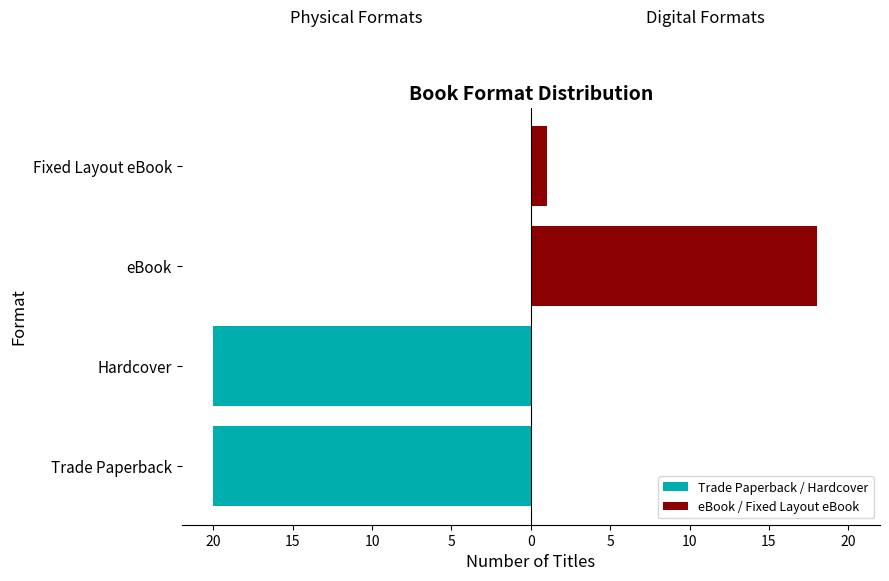

What are all the series names shown in the legend?

Trade Paperback / Hardcover, eBook / Fixed Layout eBook